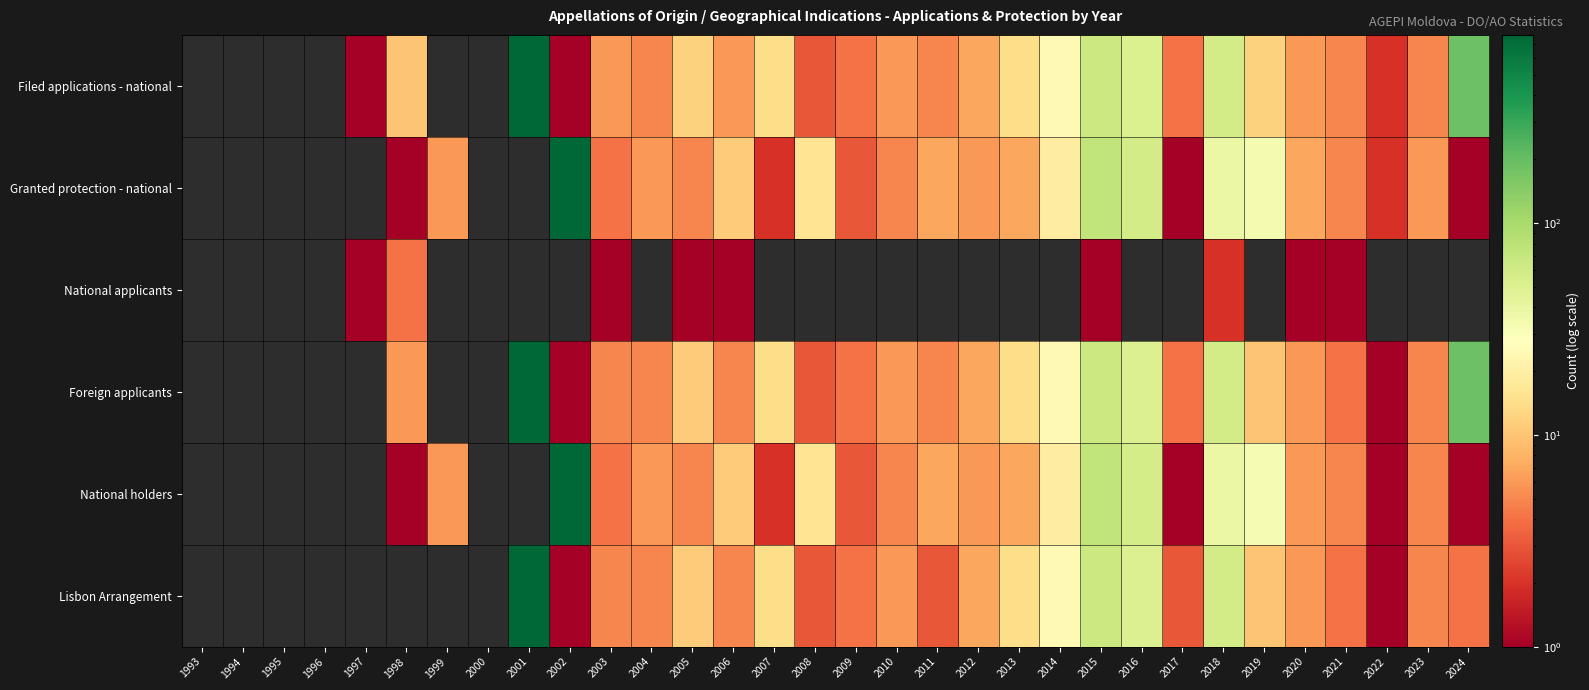

Count the number of data series in this chart.

6